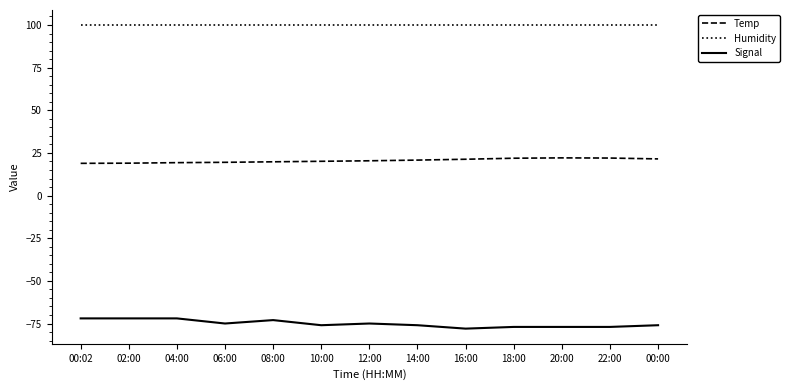

List the series in order of their peak value, lowest first.

Signal, Temp, Humidity